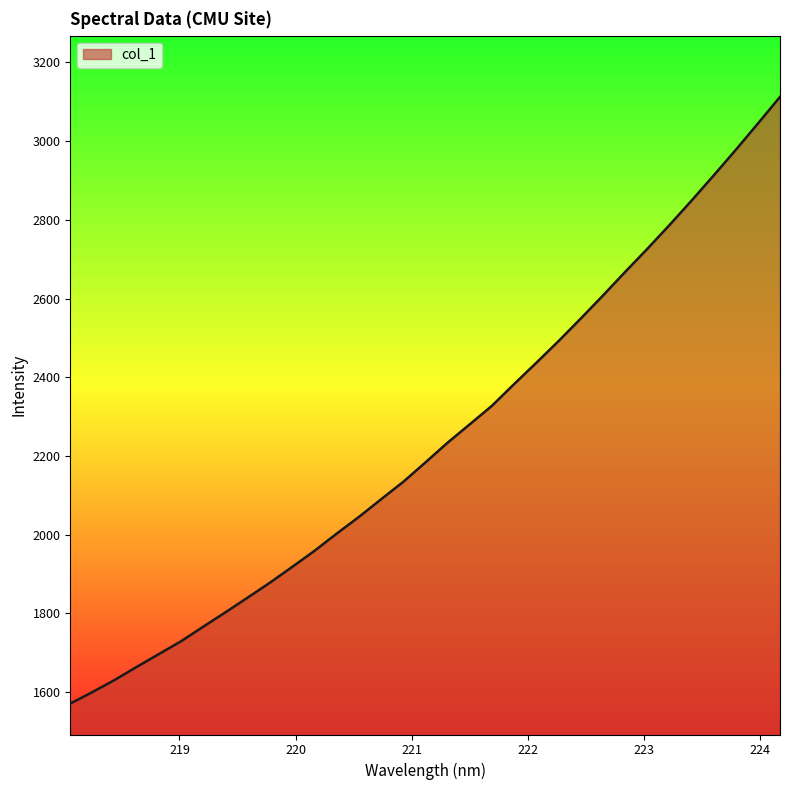

How many categories are shown in the chart?

33